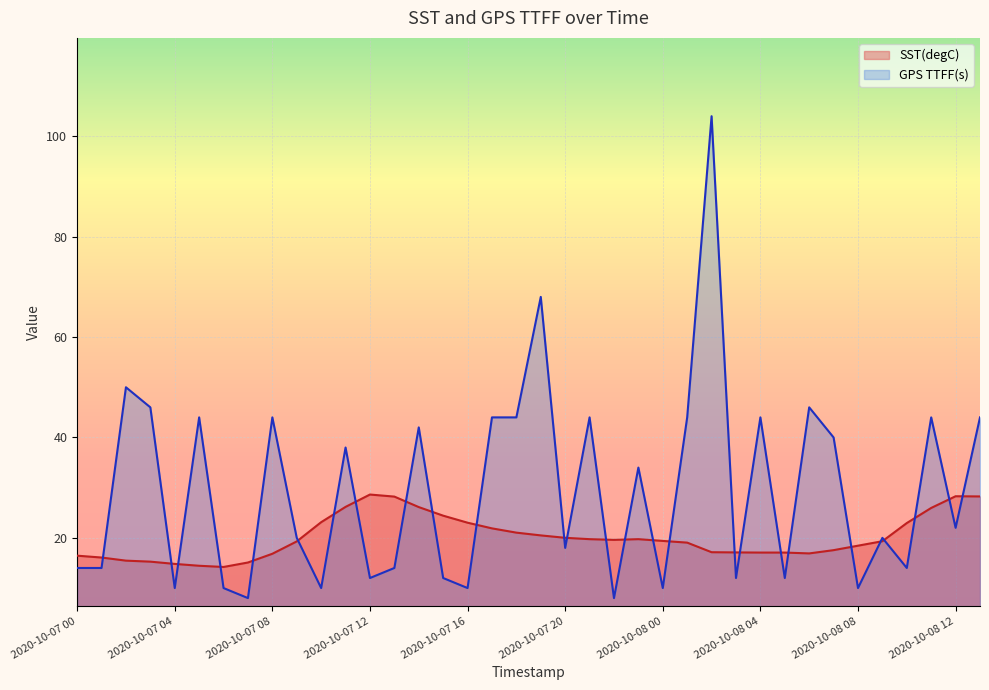

What is the difference between the maximum and second lowest values in the GPS TTFF(s) series?

96.0